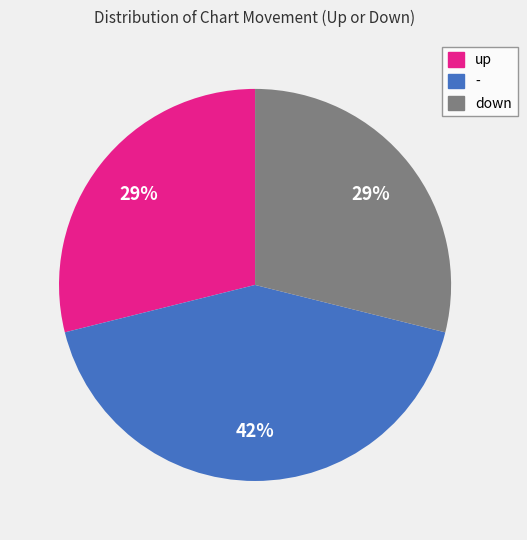

Is it true that - is 34% of the pie?

False